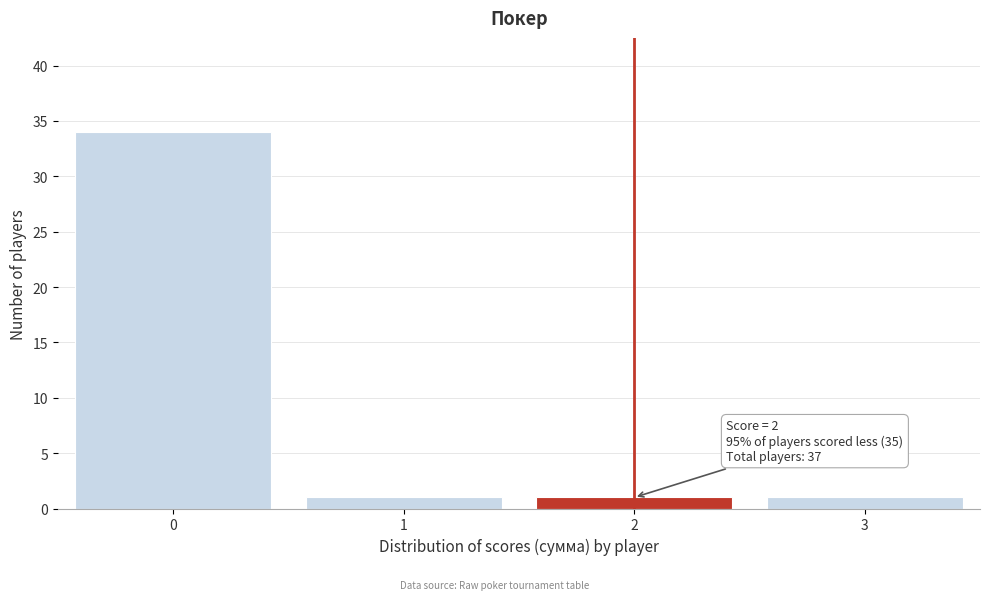

Which range on the x-axis has the tallest bar?

-0.5 to 0.5